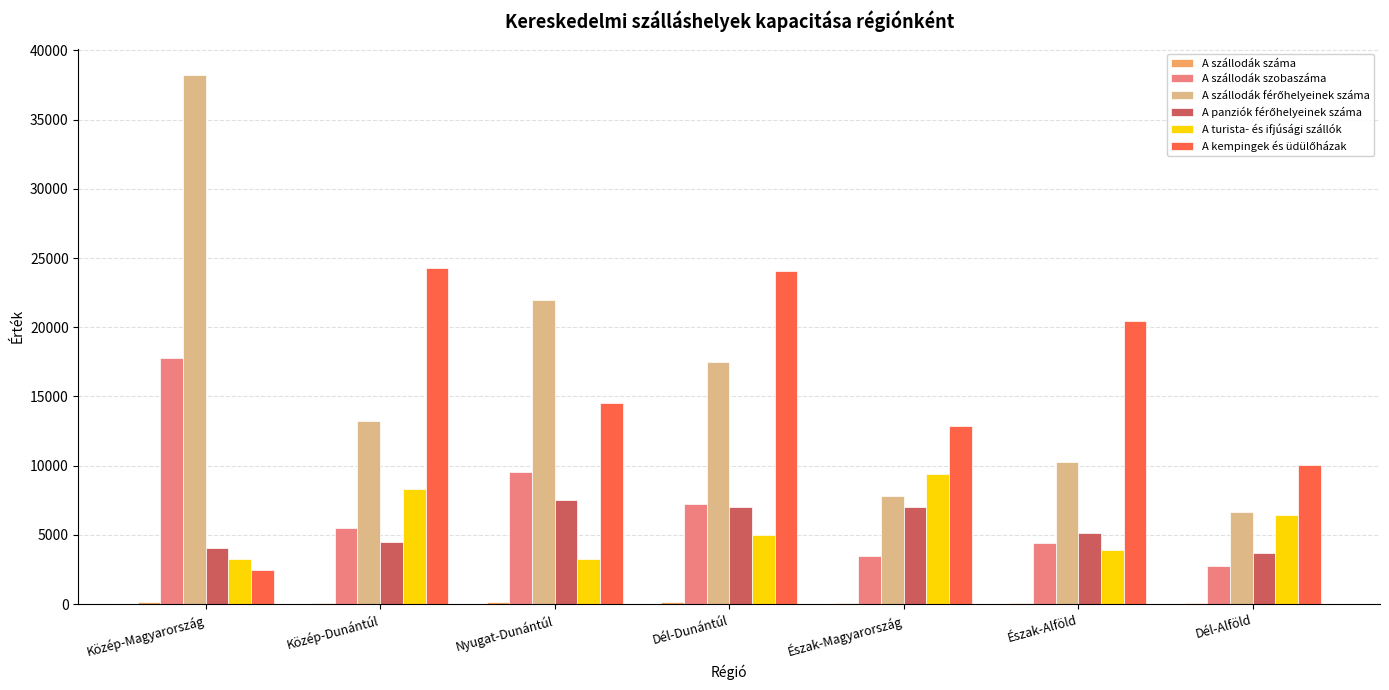

The A szállodák szobaszáma series shows 29260 at Közép-Magyarország. True or false?

False